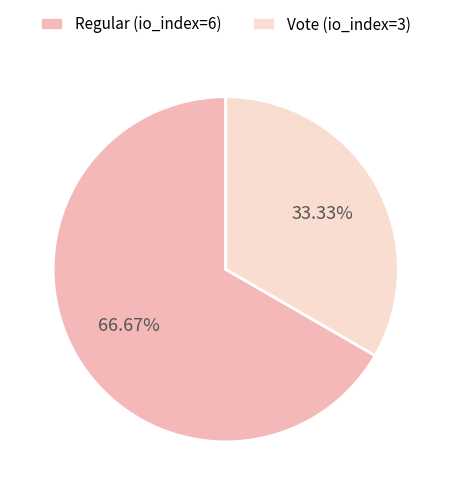

Rank the categories by value from lowest to highest.

Vote (io_index=3), Regular (io_index=6)